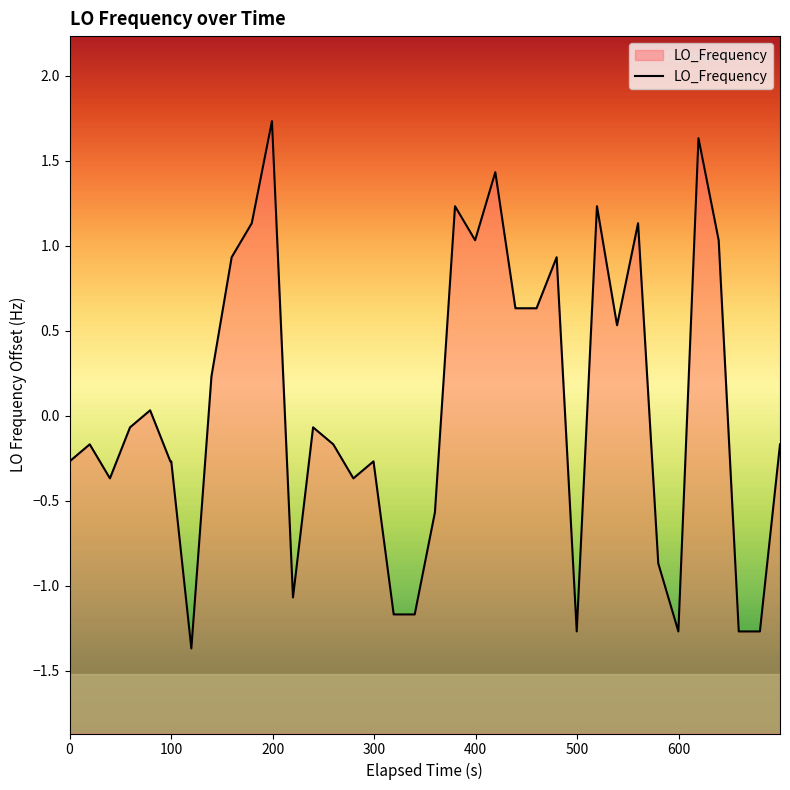

True or false: the data has more than 2 interior local peaks.

True